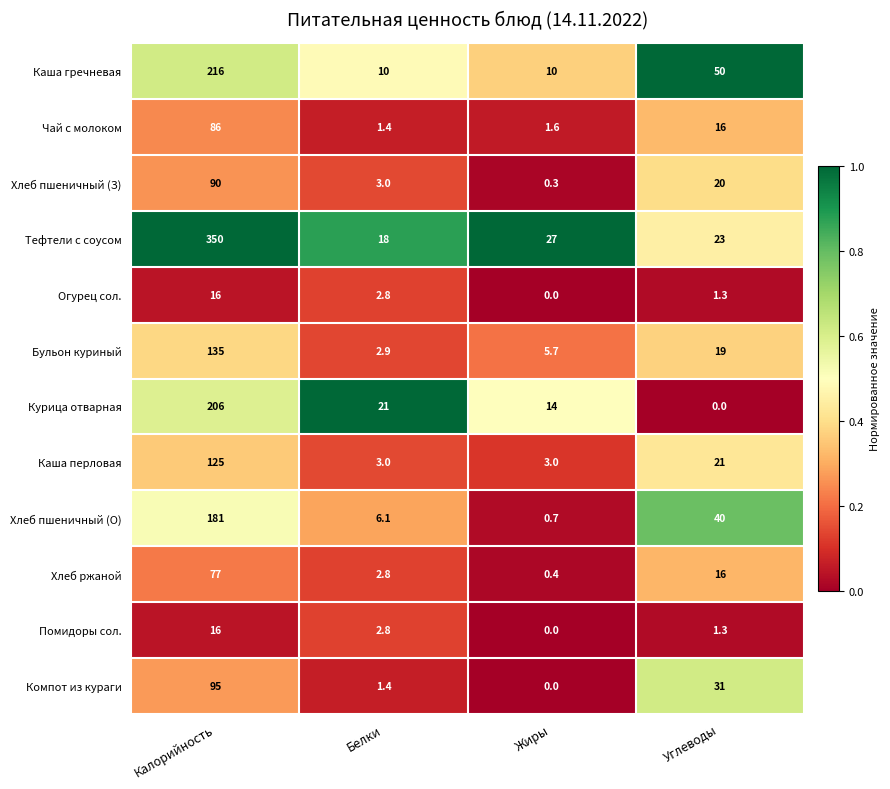

What is the difference between the Помидоры сол. values at Жиры and Белки?

2.8